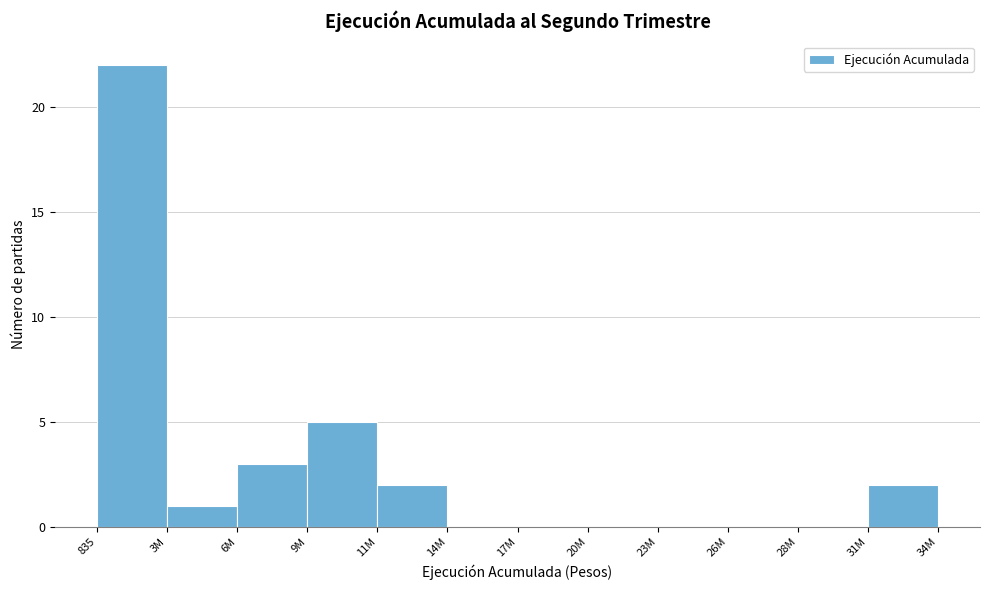

Reading left to right, list all the values displayed in this chart.

835=22	3M=1	6M=3	9M=5	11M=2	14M=0	17M=0	20M=0	23M=0	26M=0	28M=0	31M=2